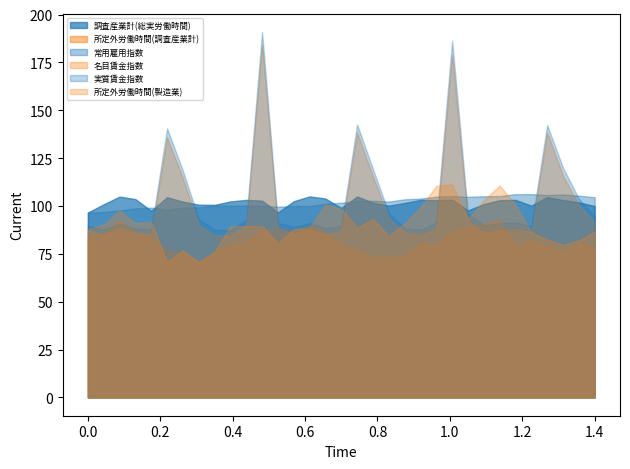

What is the smallest value displayed?

69.9